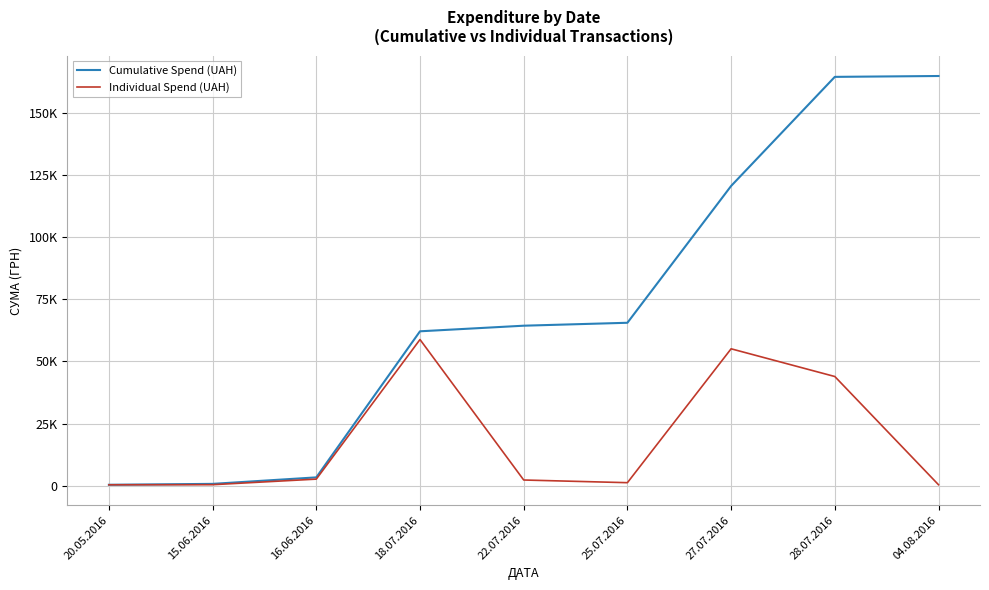

Where is the first local minimum for Individual Spend (UAH)?

25.07.2016